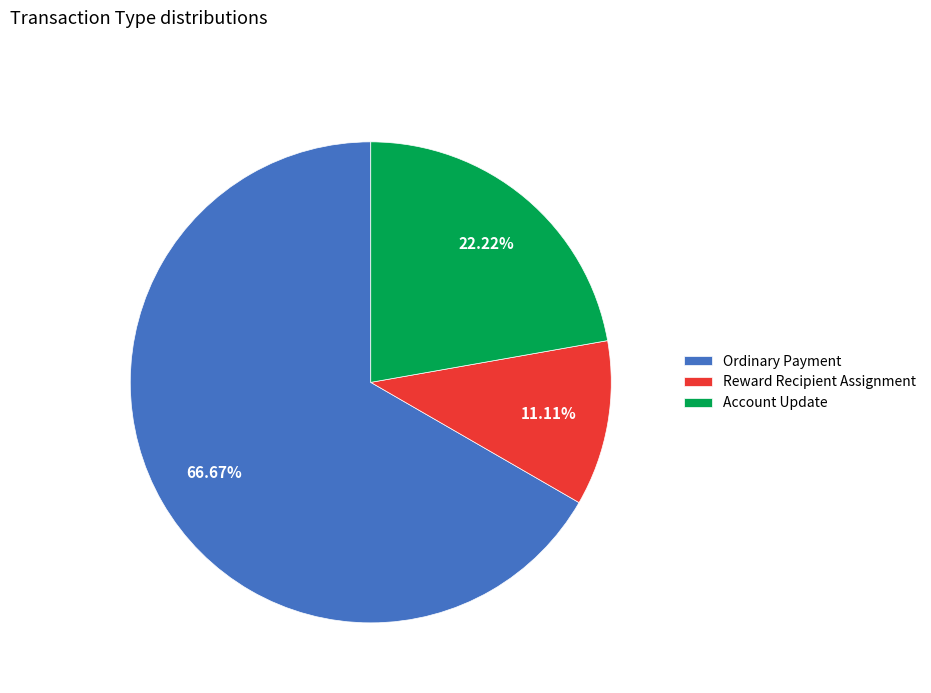

Does any single category account for the majority?

Yes